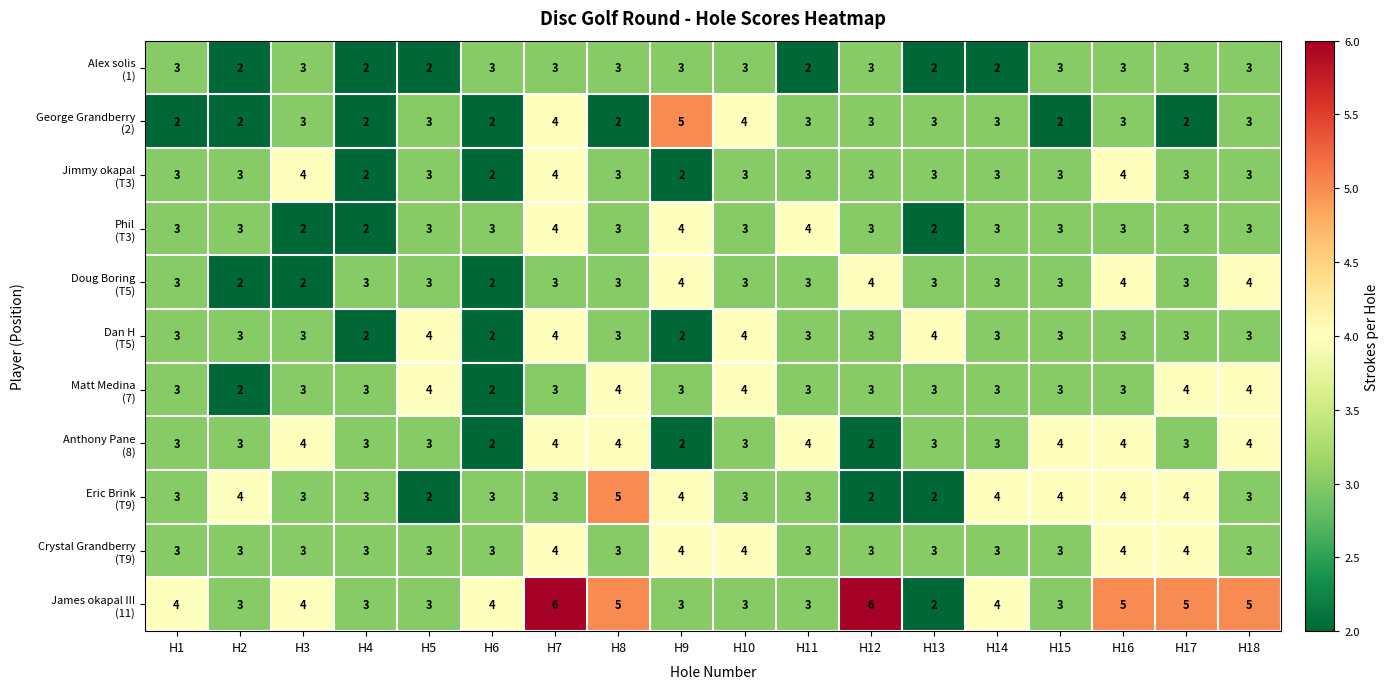

What is the spread (max minus min) of values at H8?

3